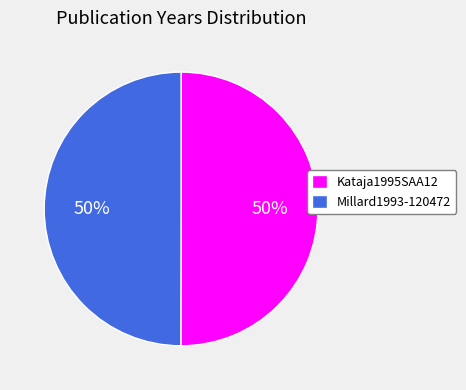

To the nearest percent, what is the combined percentage of Millard1993-120472 and Kataja1995SAA12?

100%